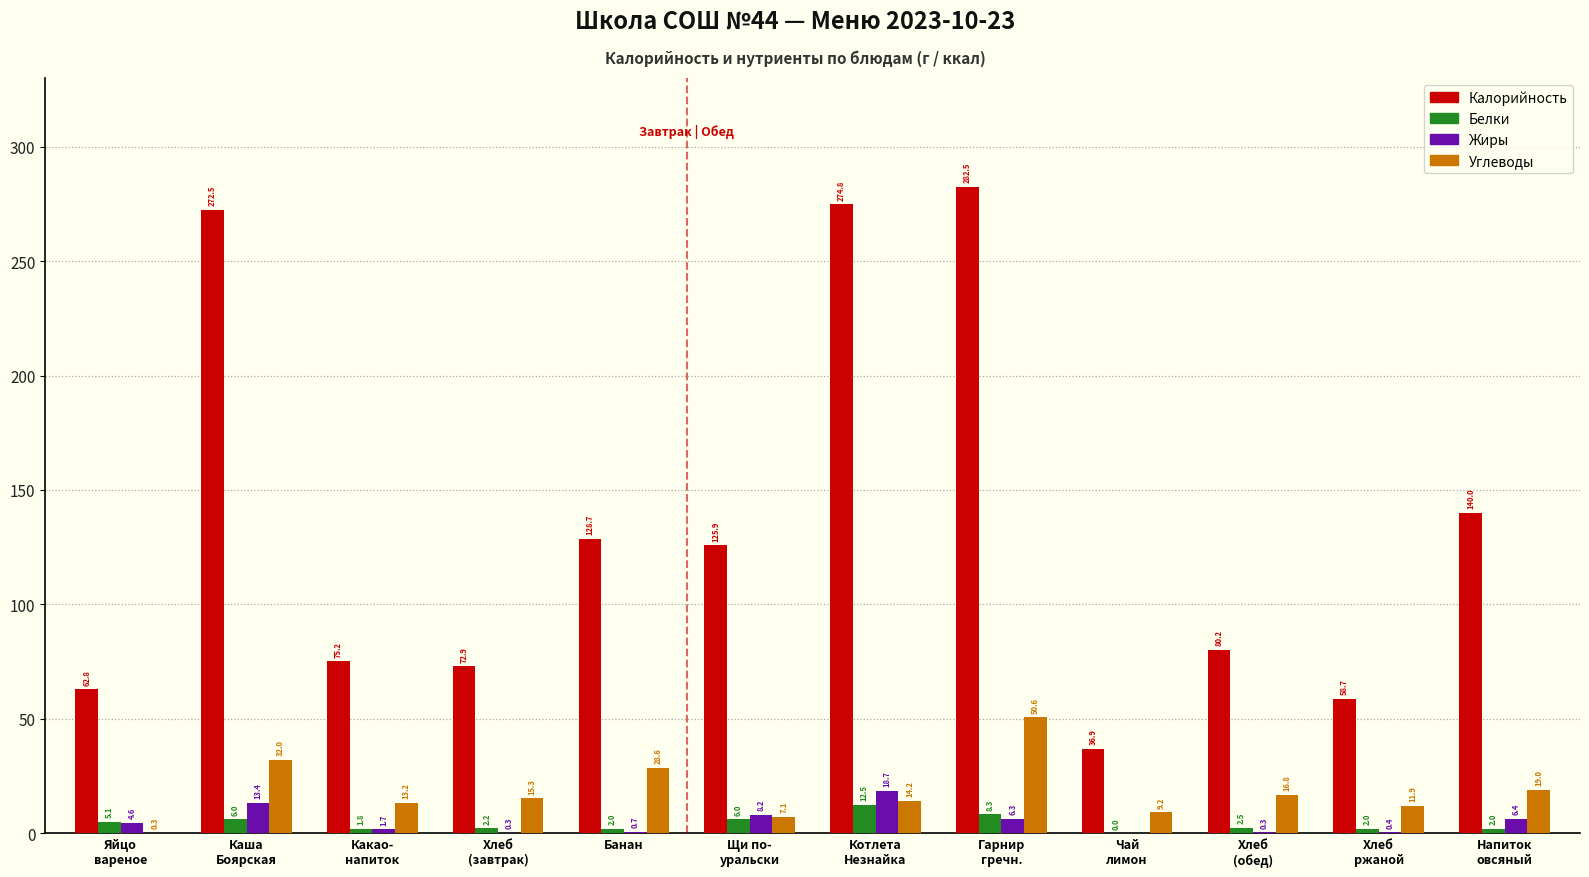

How many data points in Жиры are above 4?

6